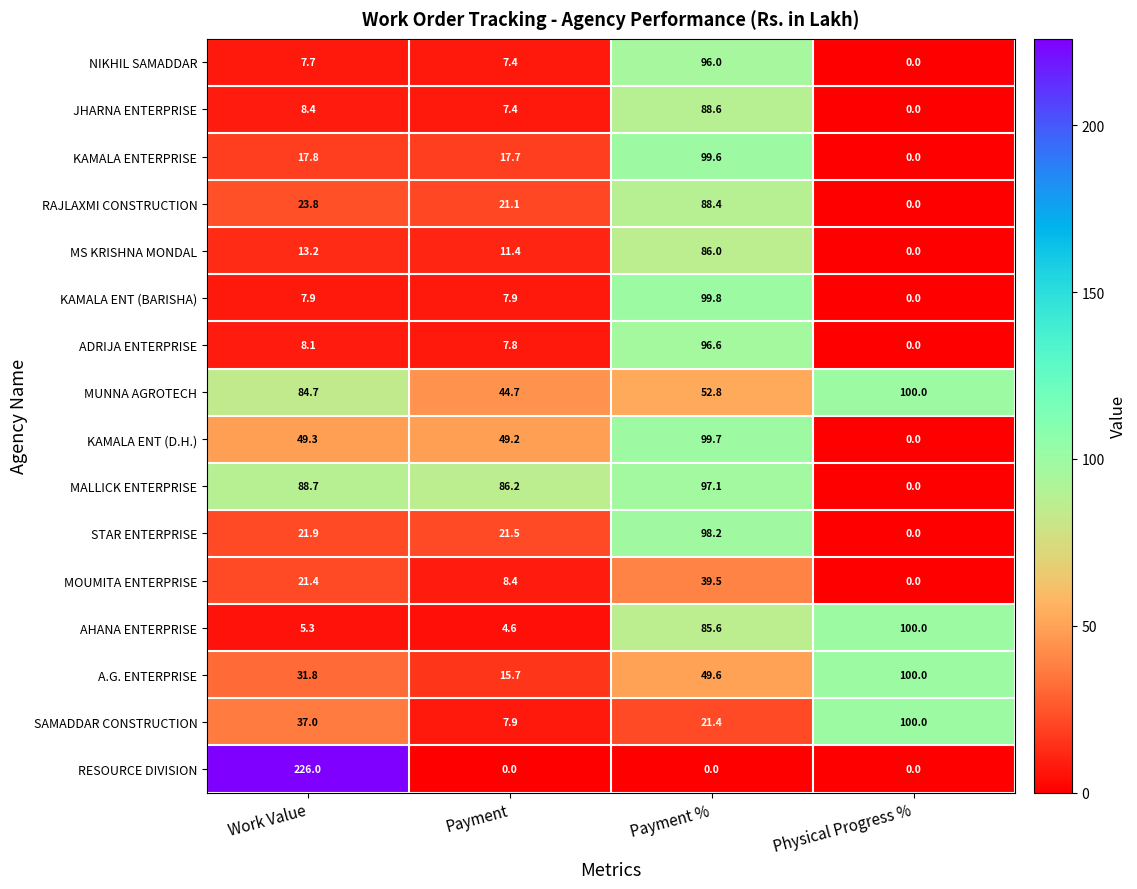

The MOUMITA ENTERPRISE series shows 5.4 at Payment. True or false?

False